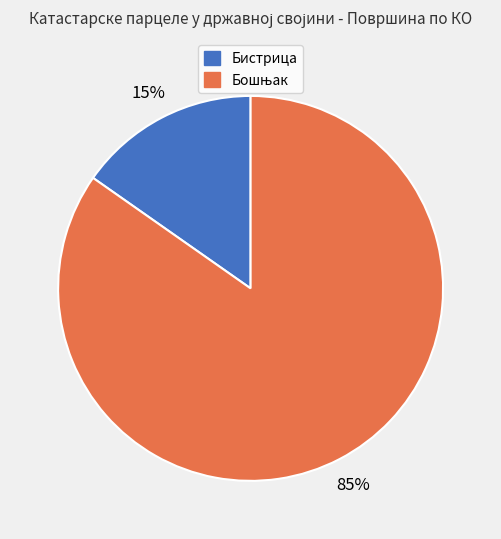

To the nearest percent, what is the average slice percentage?

50%